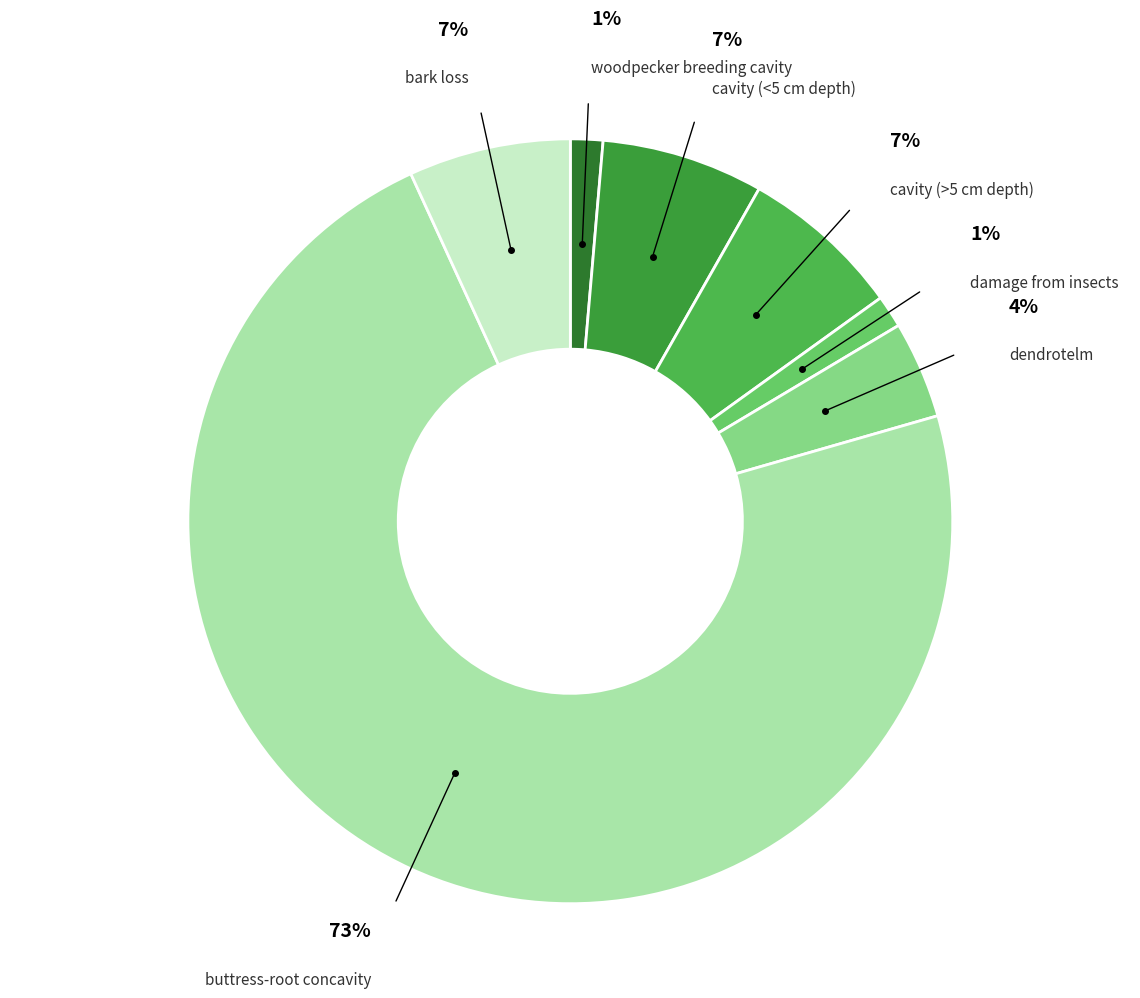

Between damage from insects and dendrotelm, which is larger?

dendrotelm